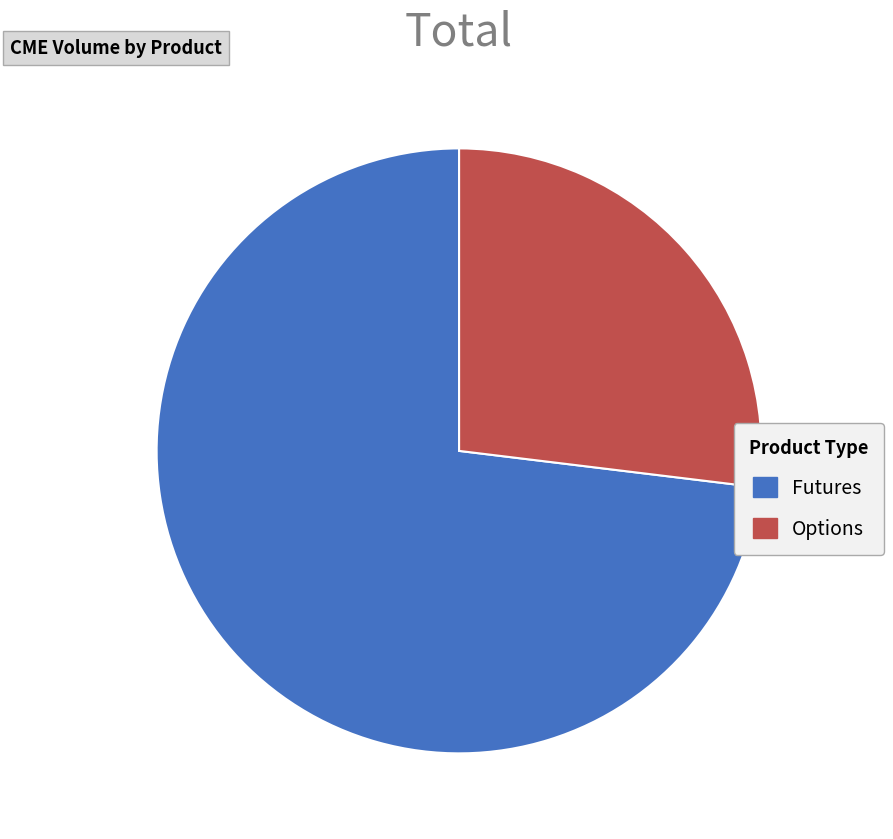

Does any single category account for the majority?

Yes